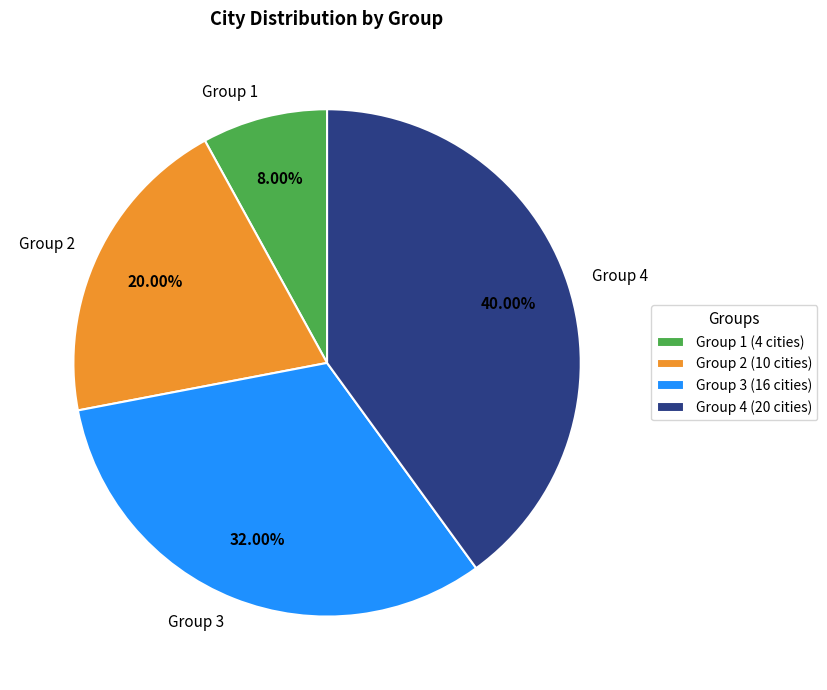

Approximately how many times larger is the value at Group 1 compared to Group 4?

0.2